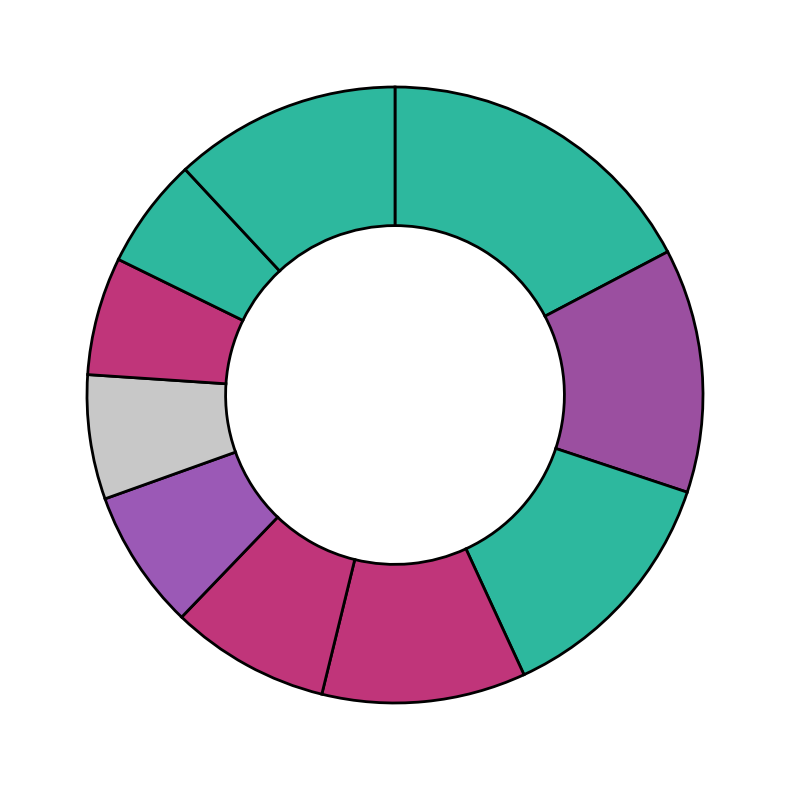

How many segments does this pie chart have?

10